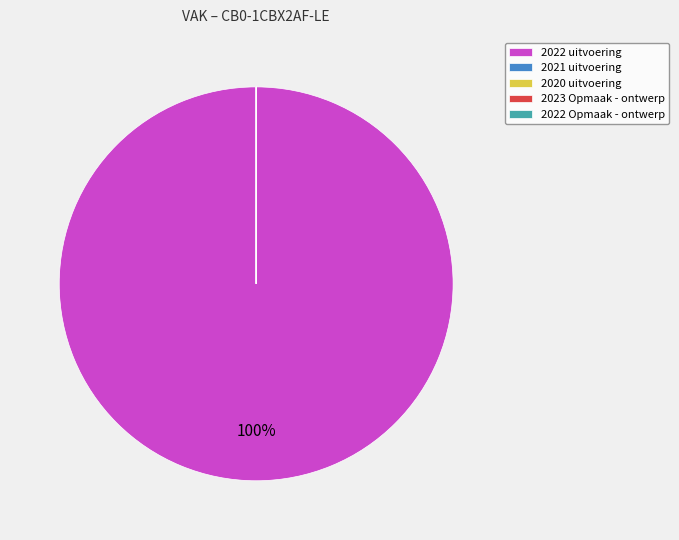

To the nearest percent, what percentage of the pie is 2022 uitvoering?

100%